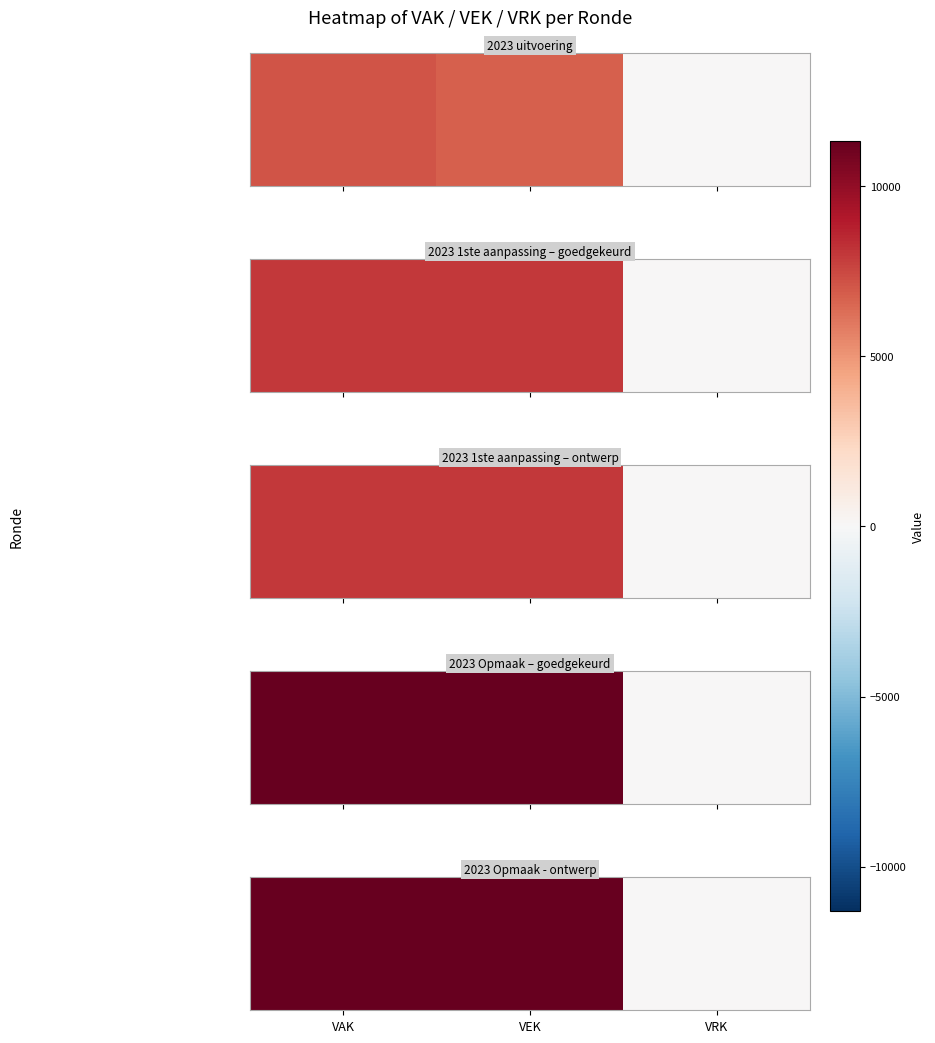

What is the sum of the values at VAK and VRK?

11307